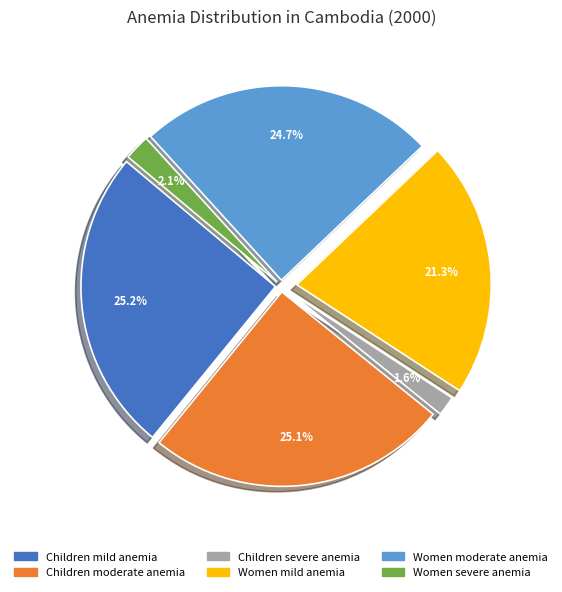

Does any single category account for the majority?

No